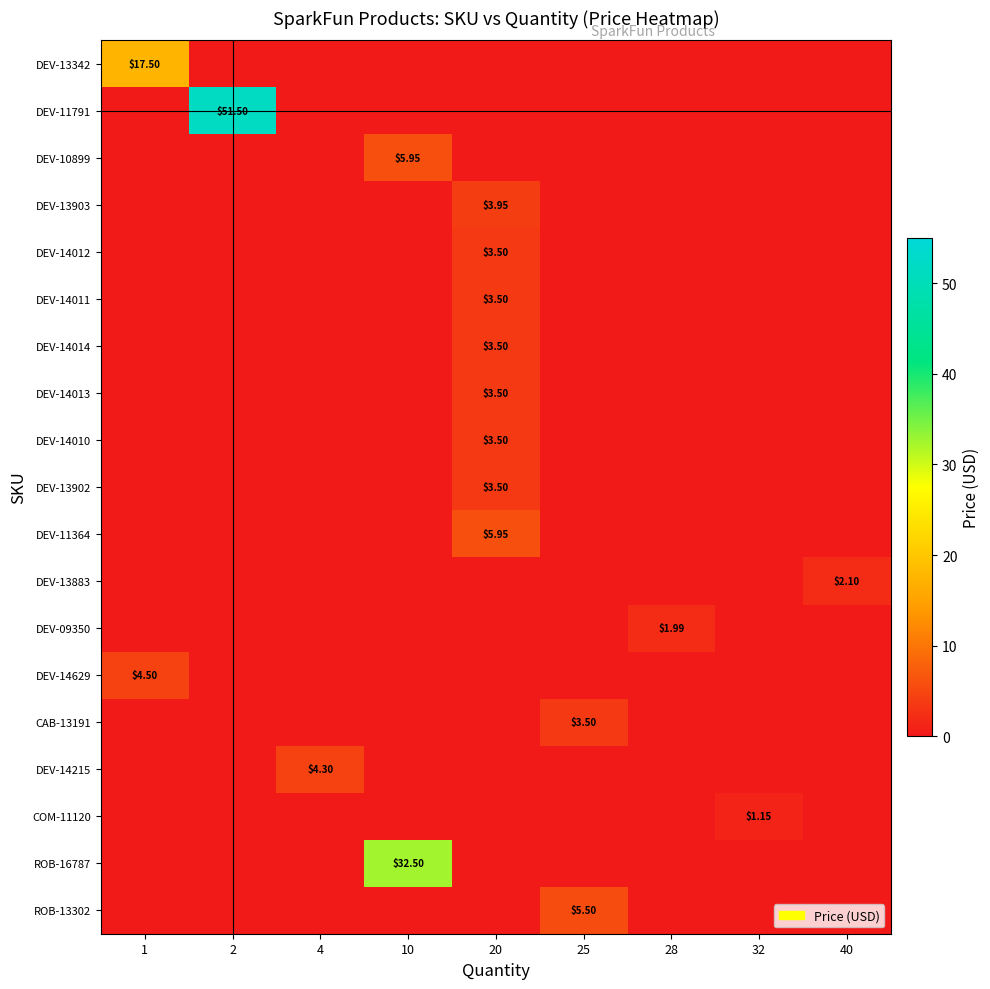

How many row_4 values are between 0 and 1?

8